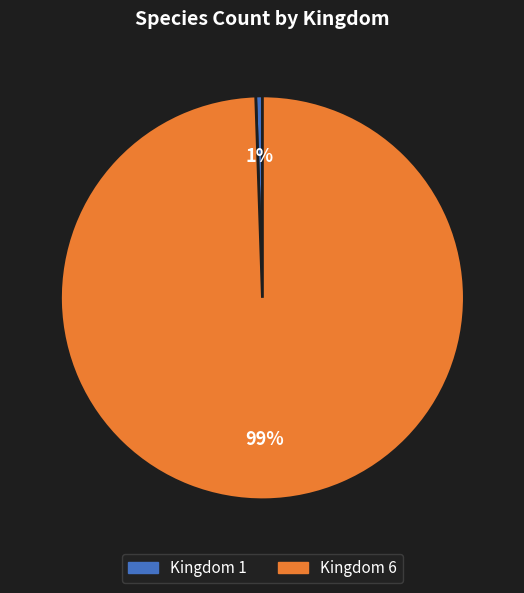

Is there a majority slice in this chart?

Yes